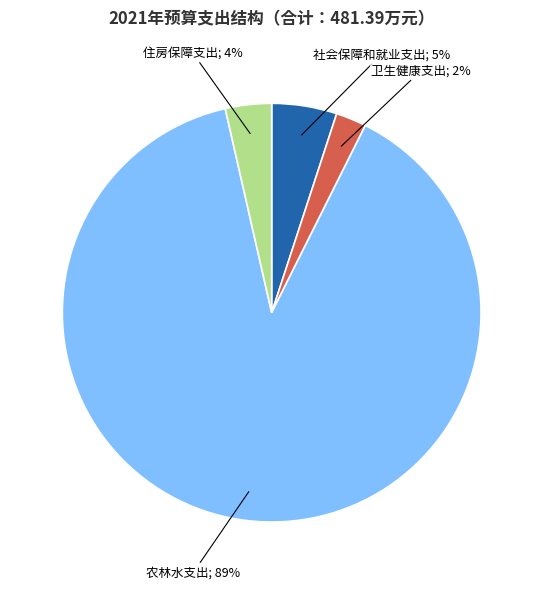

Is there a majority slice in this chart?

Yes